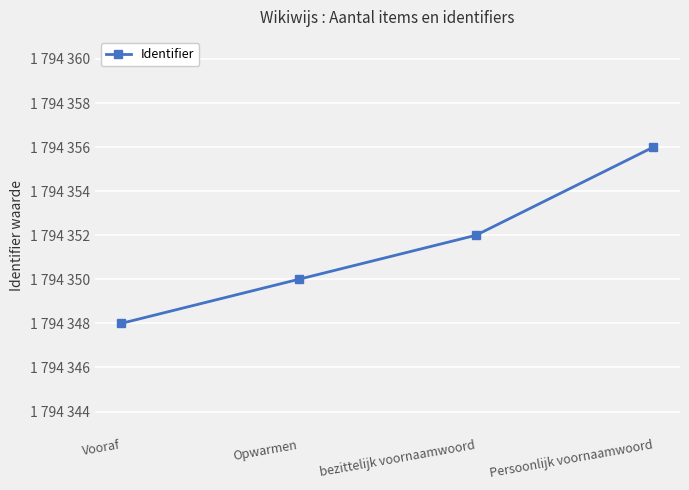

The chart shows a value of 2745158 at Opwarmen. True or false?

False